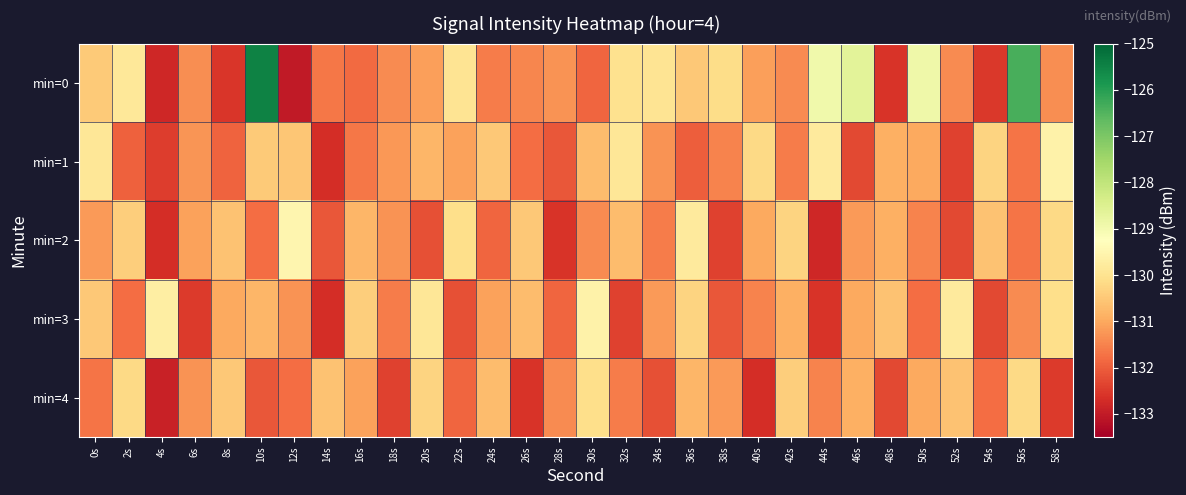

What is the difference between the highest and lowest values at 50s?

2.9